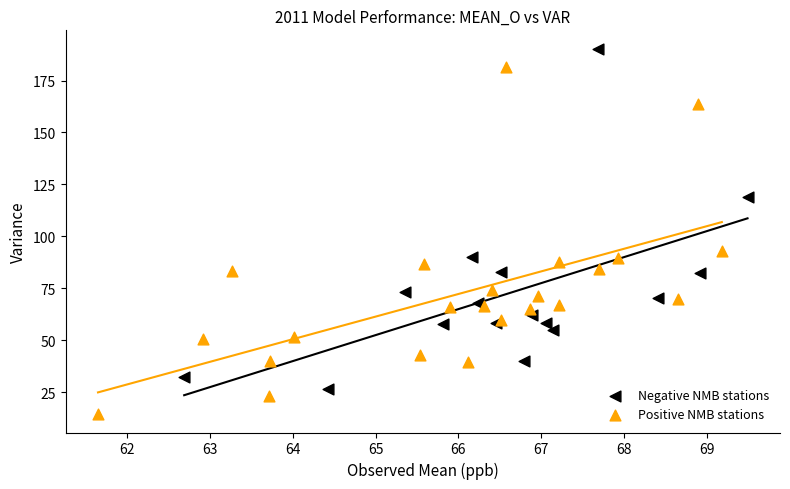

Which series reaches the maximum Y coordinate?

Negative NMB stations